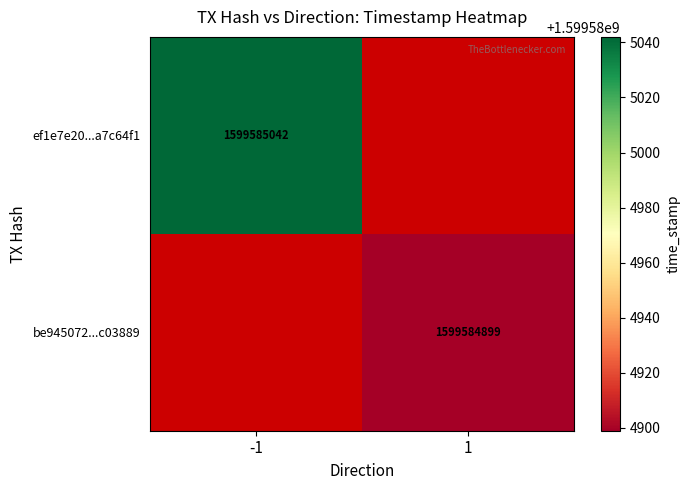

List the series in order of their overall mean, lowest first.

be9450727fd544596d907e27d4600f107c03889, ef1e7e20d294cebbbfc2d44856066762a7c64f1